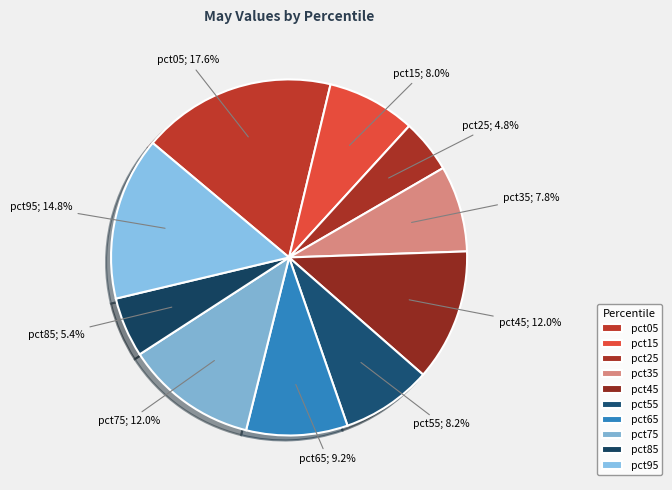

True or false: pct55 accounts for 8% of the total.

True